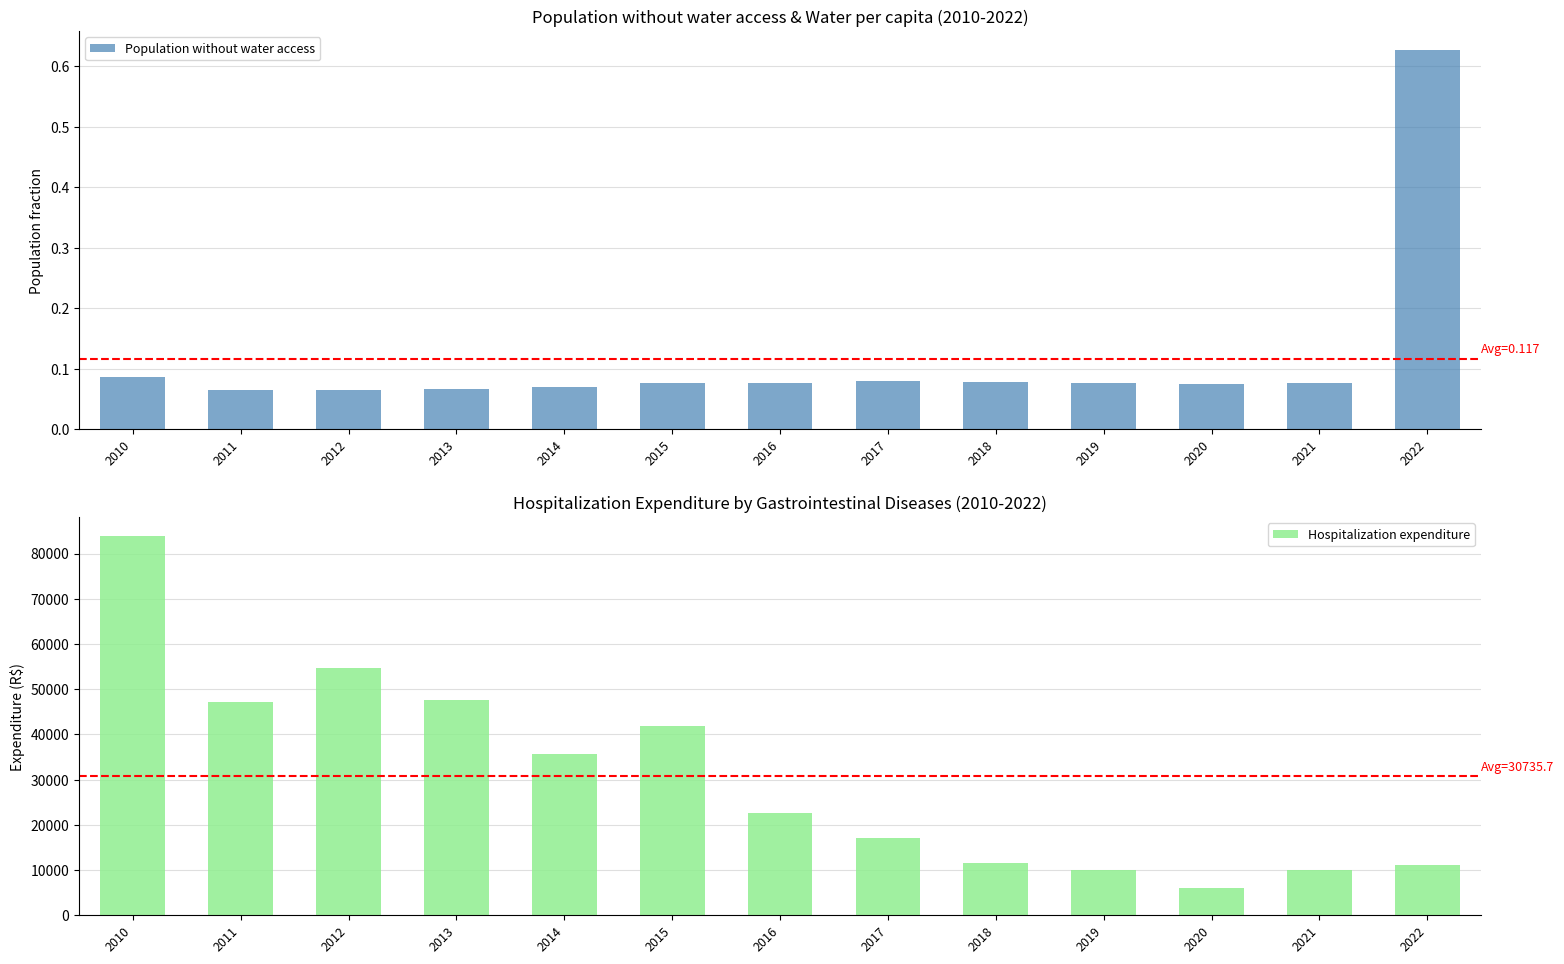

Rank the series at 2020 from highest to lowest value.

Hospitalization expenditure, Population without water access